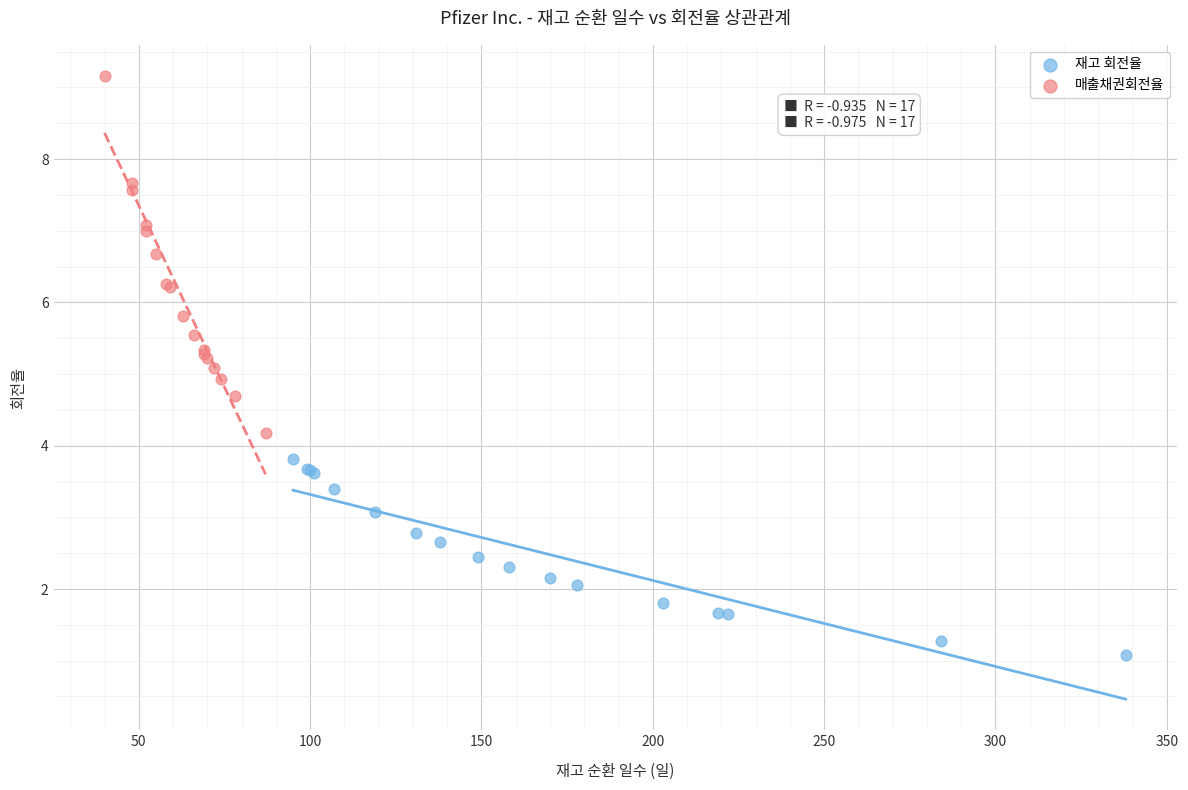

Which series contains the lowest Y value?

재고 회전율